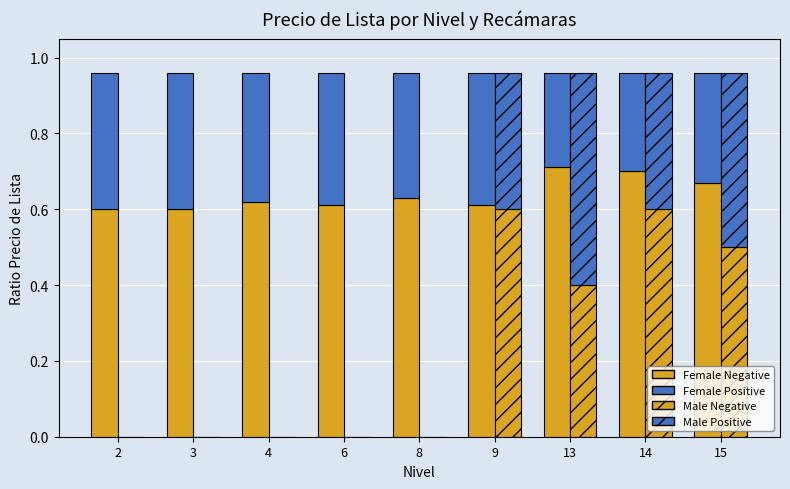

What is the difference between the highest and lowest values at 9?

0.3